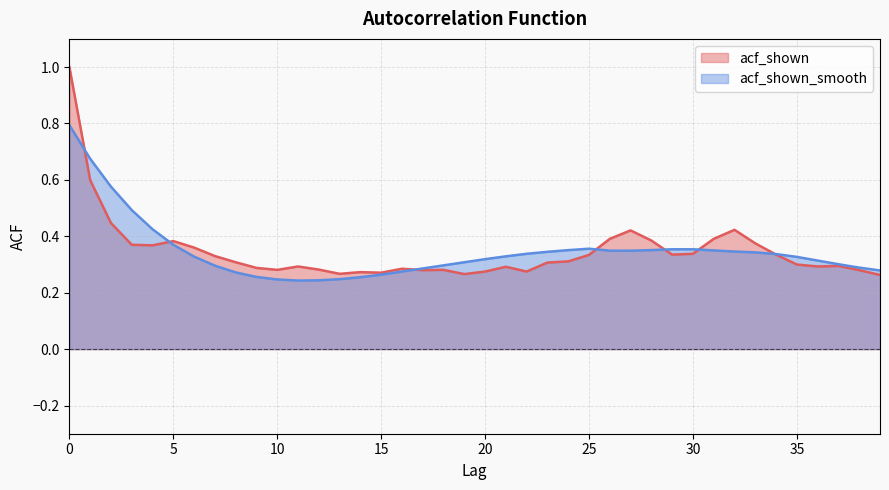

What is the value of the acf_shown_smooth point at the 31st from the left?

0.4